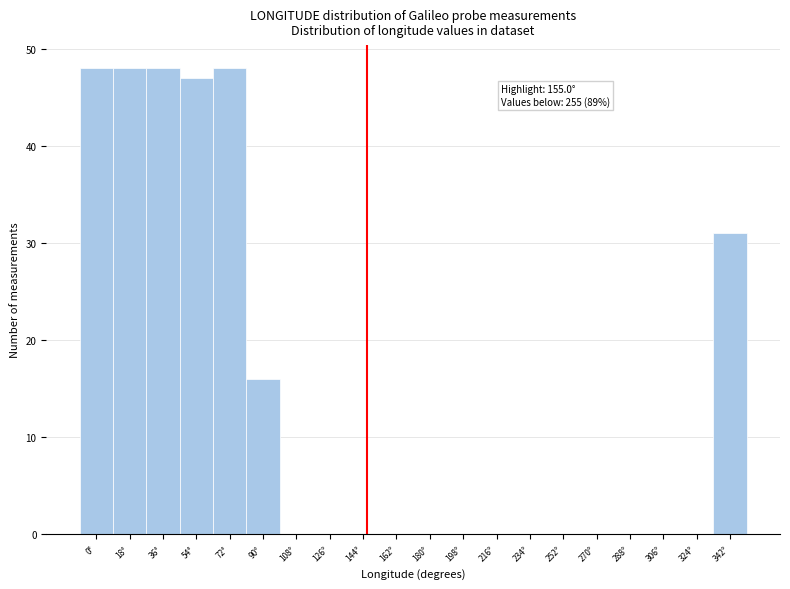

Reading left to right, extract all data points from this chart.

0°=48	18°=48	36°=48	54°=47	72°=48	90°=16	108°=0	126°=0	144°=0	162°=0	180°=0	198°=0	216°=0	234°=0	252°=0	270°=0	288°=0	306°=0	324°=0	342°=31